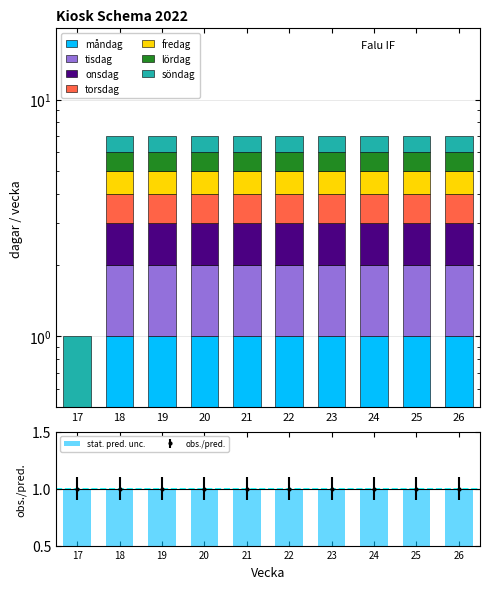

True or false: torsdag has a value of 2 at 18.

False